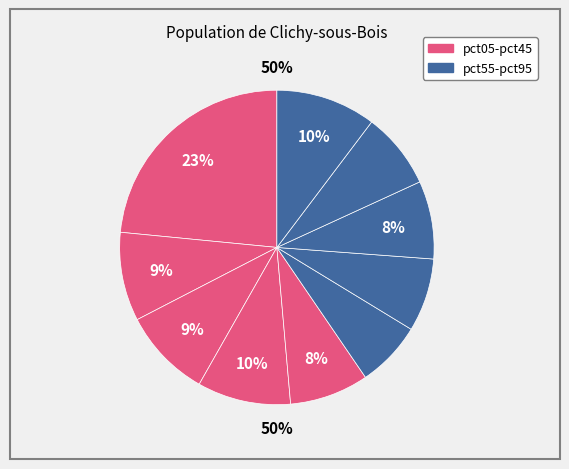

Is the sum of pct15 and pct35 greater than half?

No